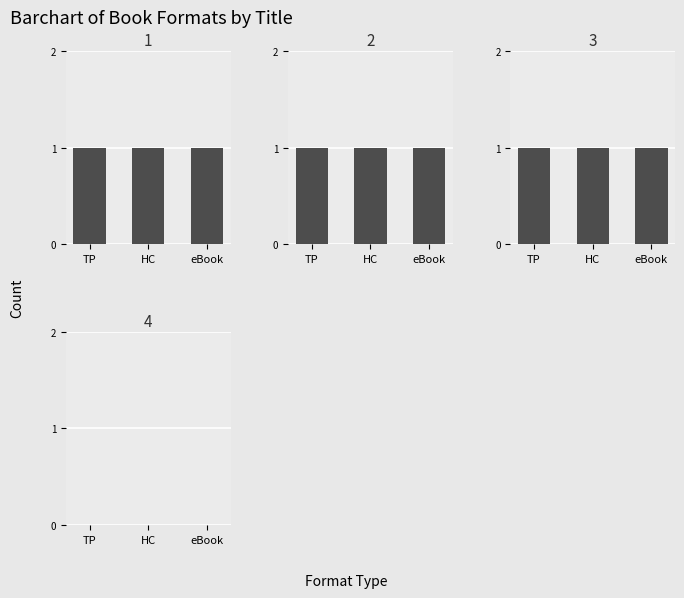

What is the maximum value shown in the chart?

1